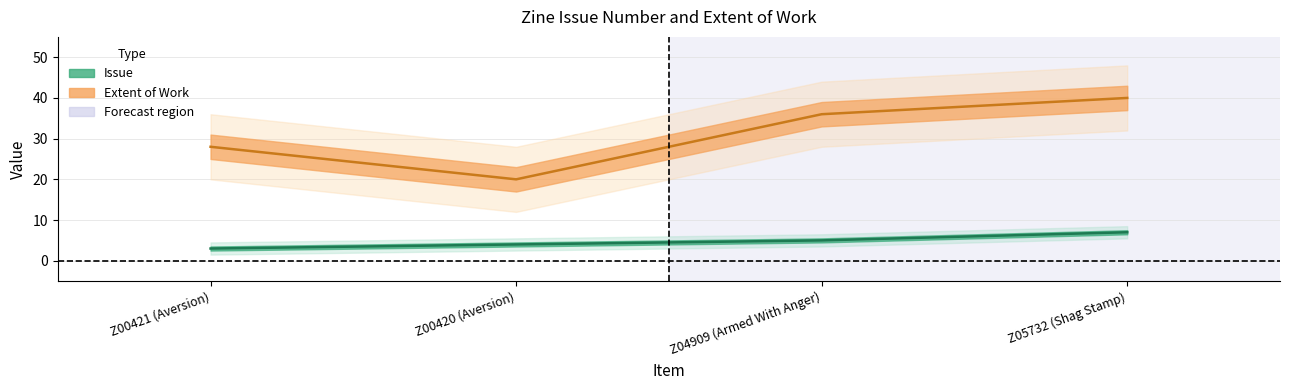

List the series in order of their overall mean, highest first.

Extent of Work, Issue